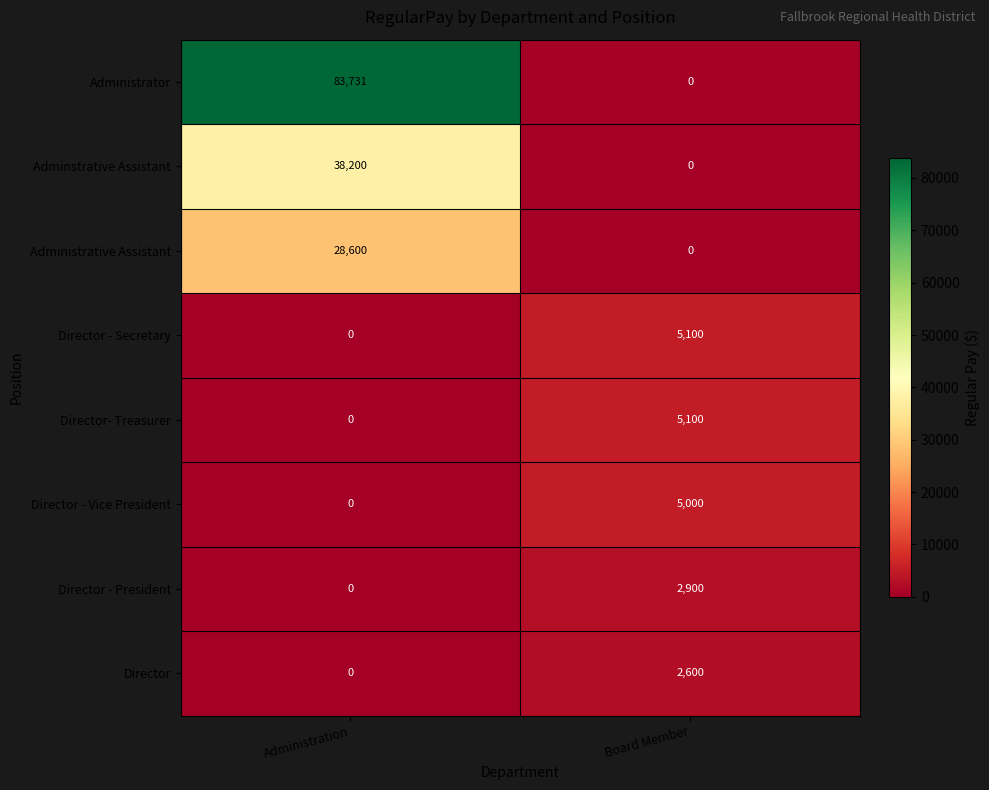

The Director - President series shows 729 at Board Member. True or false?

False